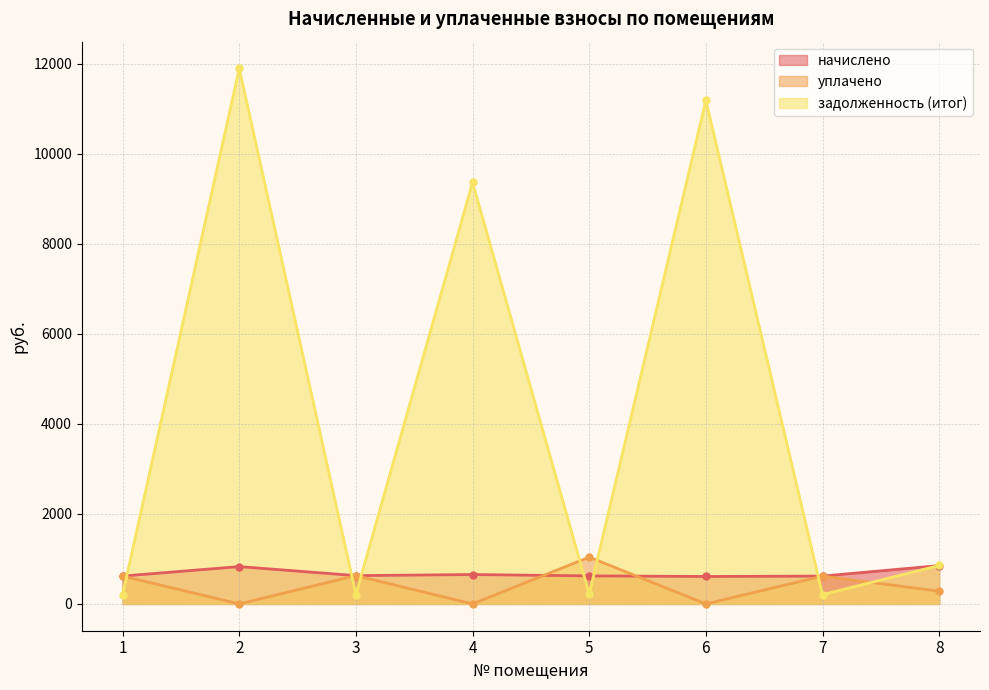

How many times do начислено and уплачено cross each other?

2